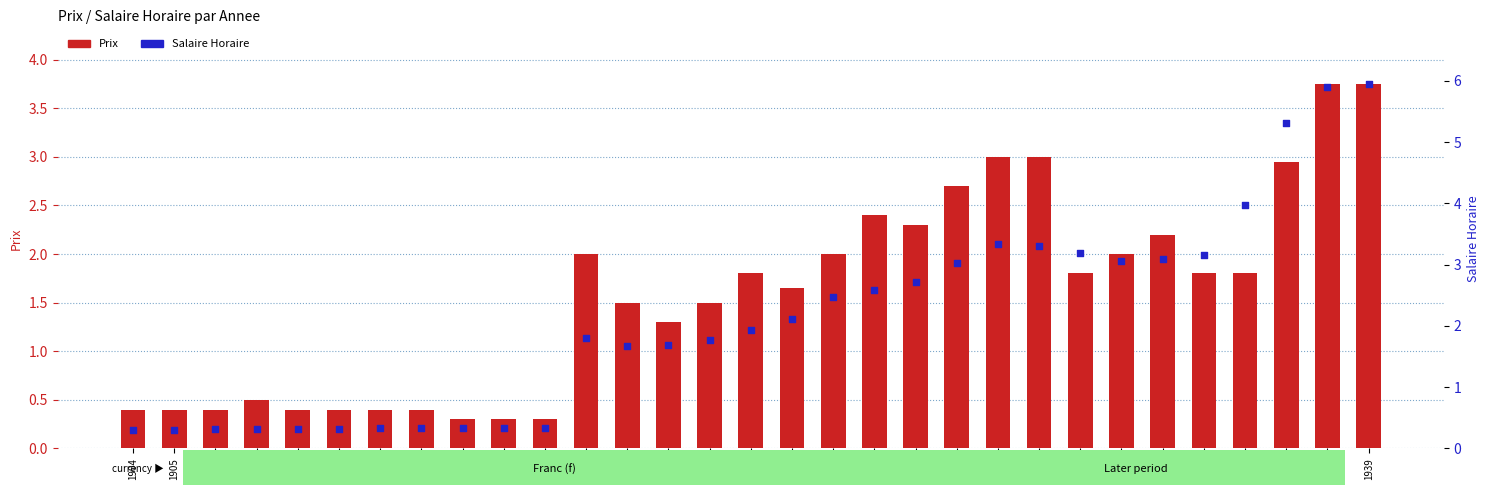

What are all the series names shown in the legend?

Prix, Salaire Horaire